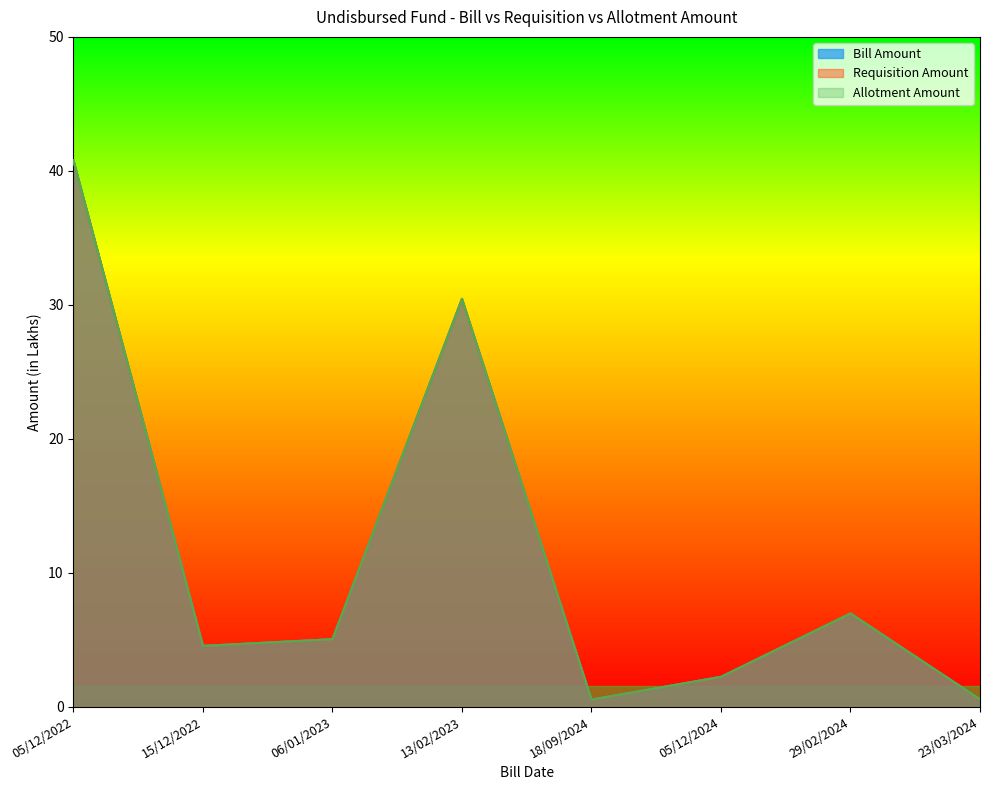

Where is Bill Amount nearest to the value 20?

13/02/2023